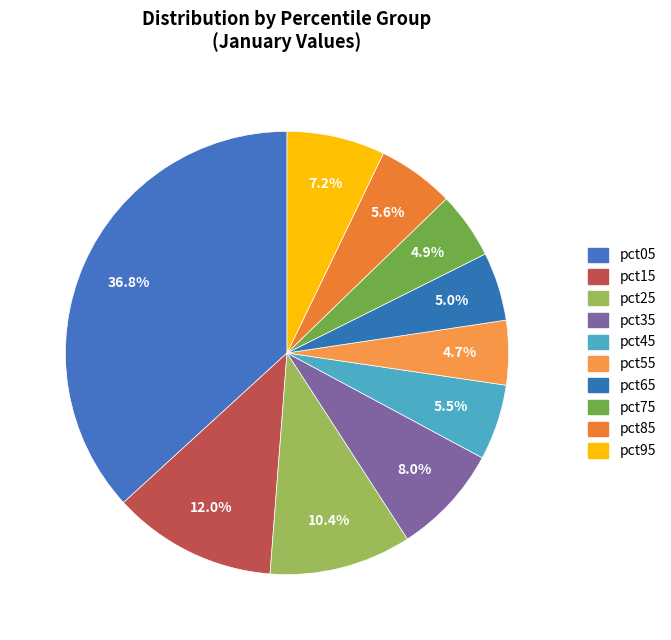

How many slices are in this pie chart?

10